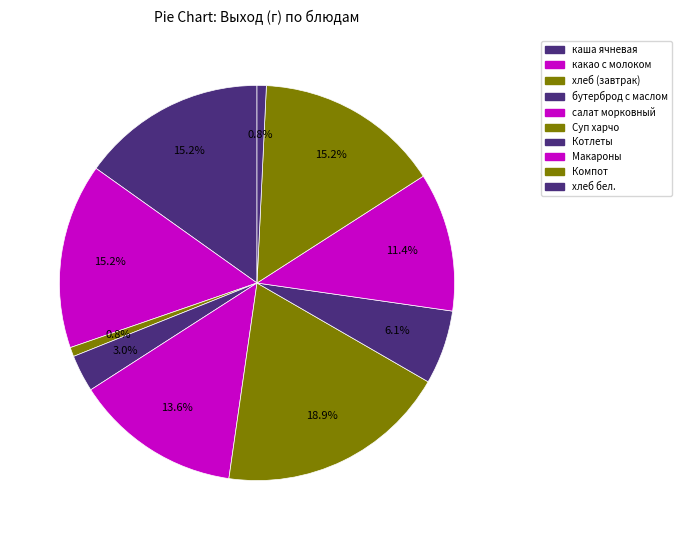

True or false: бутерброд с маслом accounts for 16% of the total.

False